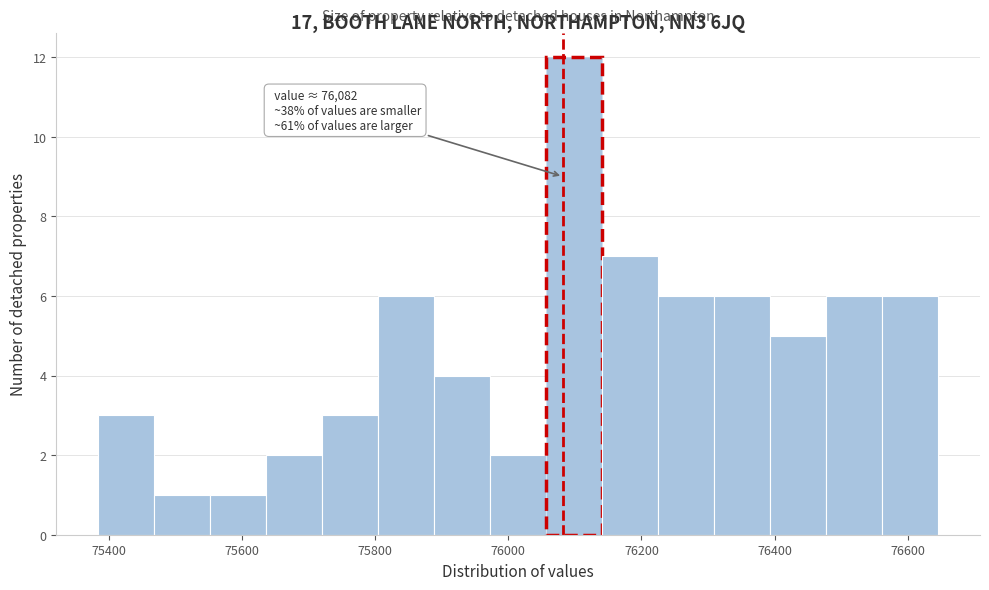

Over which range of the x-axis is the bar tallest?

76060 to 76140